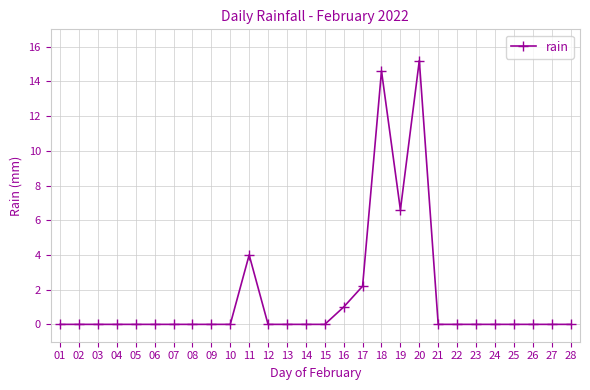

Count the number of data series in this chart.

1